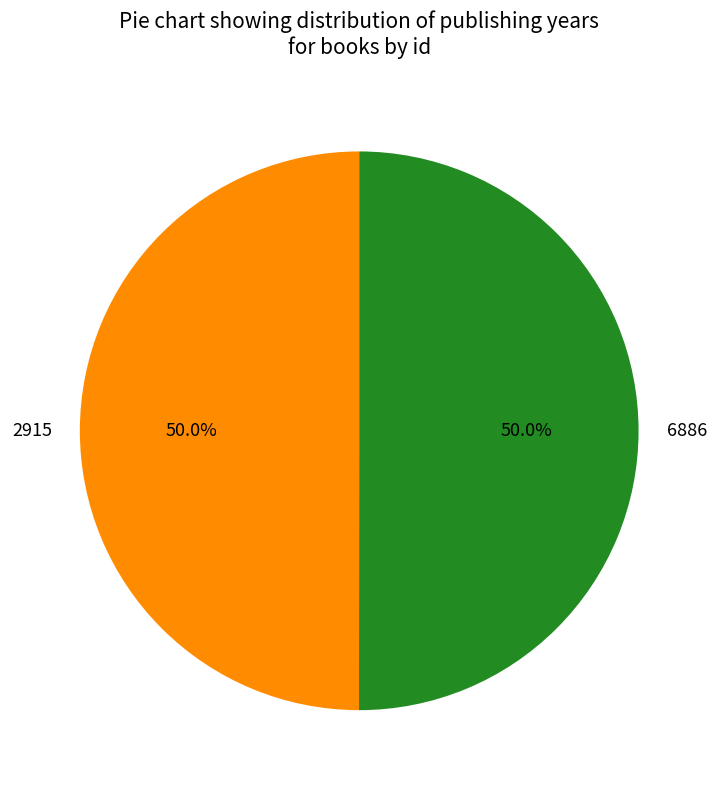

Combined, what portion of the pie is 6886 and 2915?

100.0%